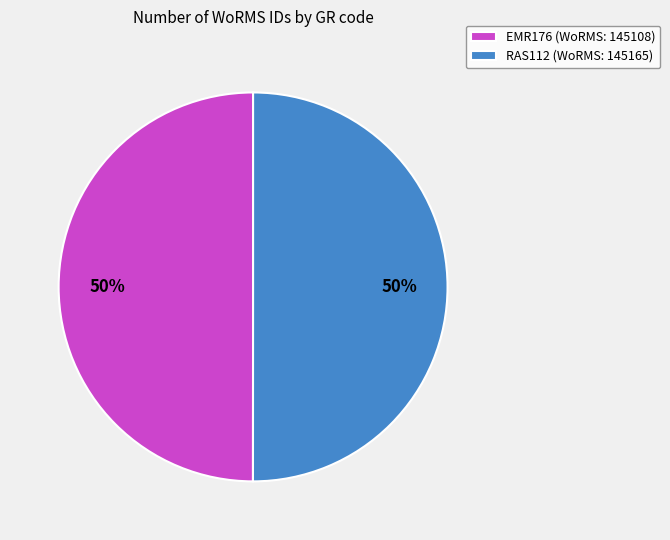

The EMR176 slice represents 55% of the pie. True or false?

False